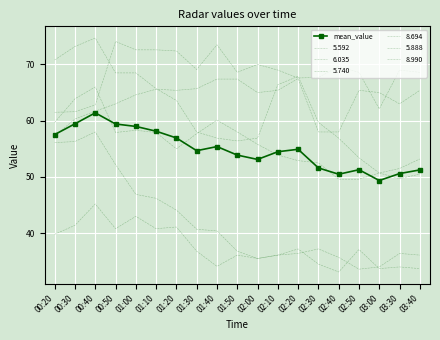

Is this an area chart (filled region under the line)?

No